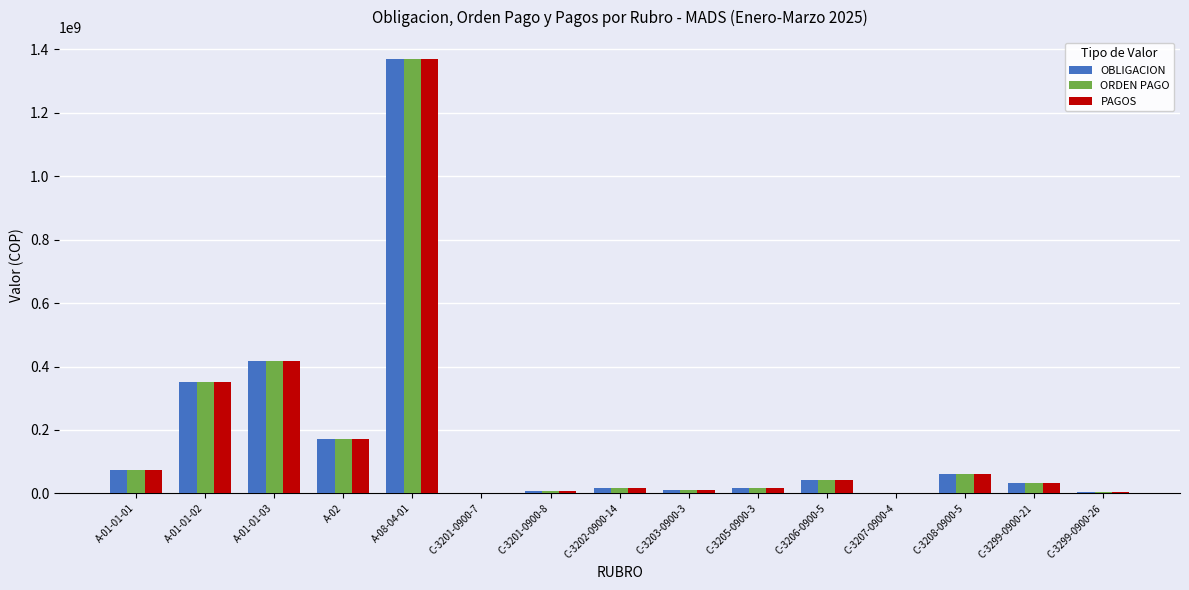

What are all the series names shown in the legend?

OBLIGACION, ORDEN PAGO, PAGOS